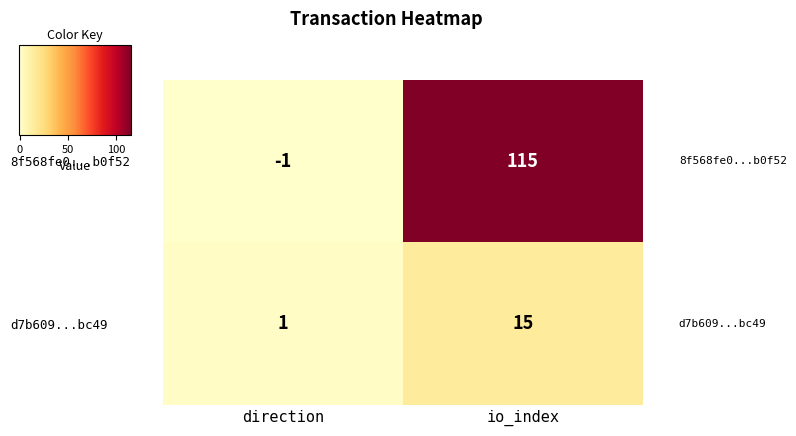

What is the greatest value displayed?

115